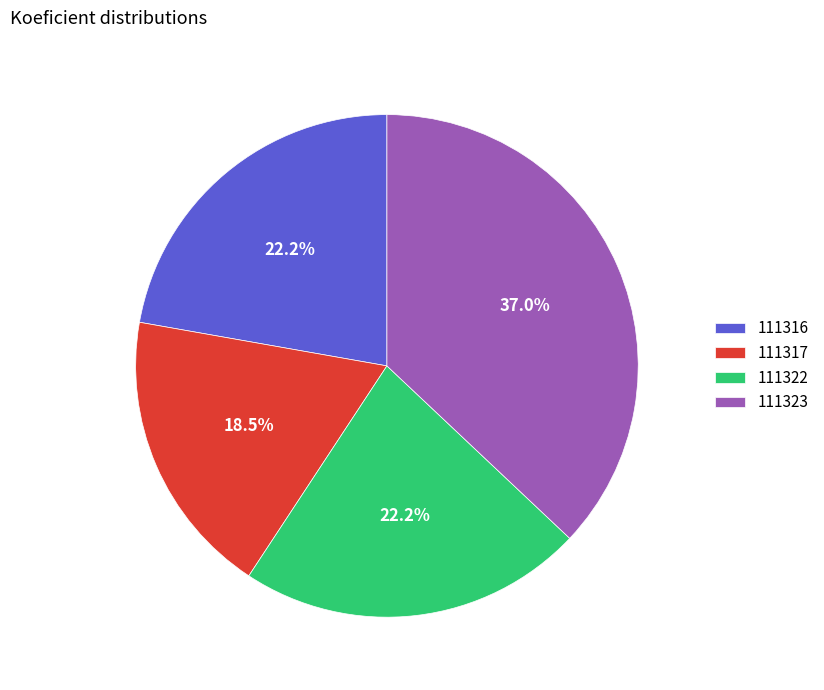

What is the largest slice in the pie chart?

111323